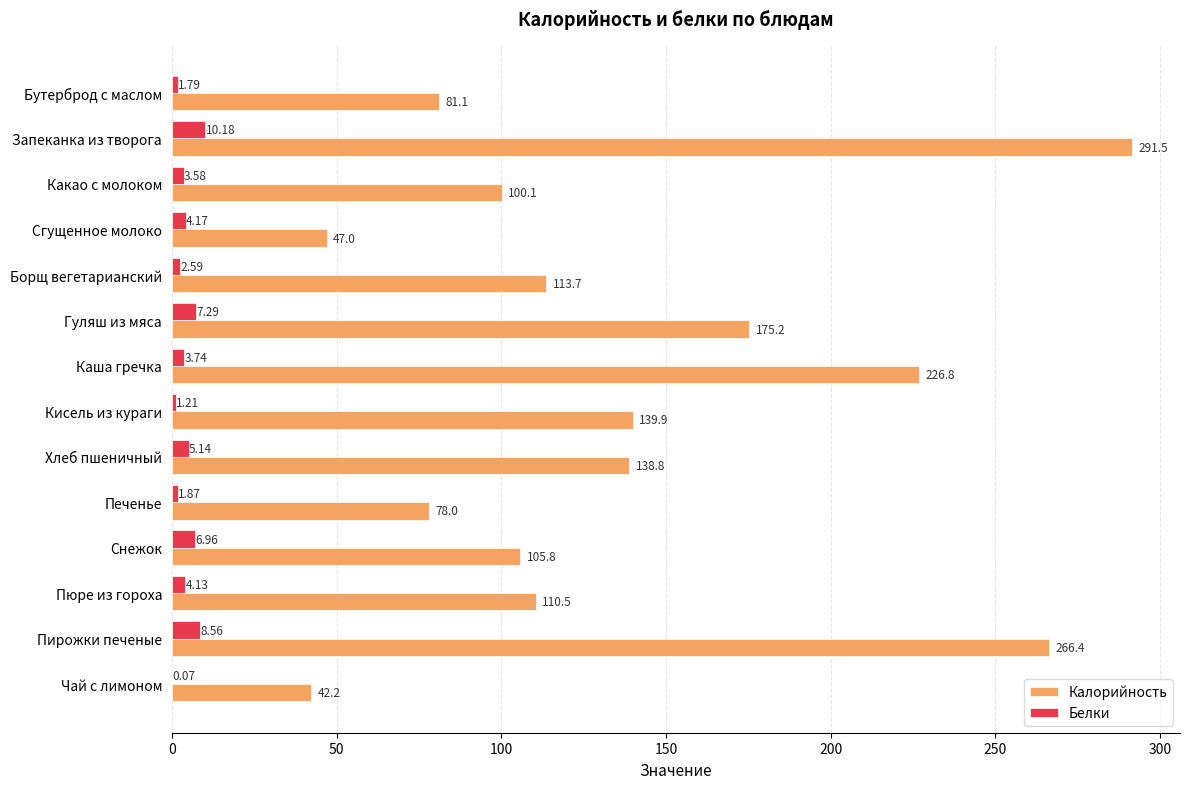

Which series changed the most between Бутерброд с маслом and Каша гречка?

Калорийность